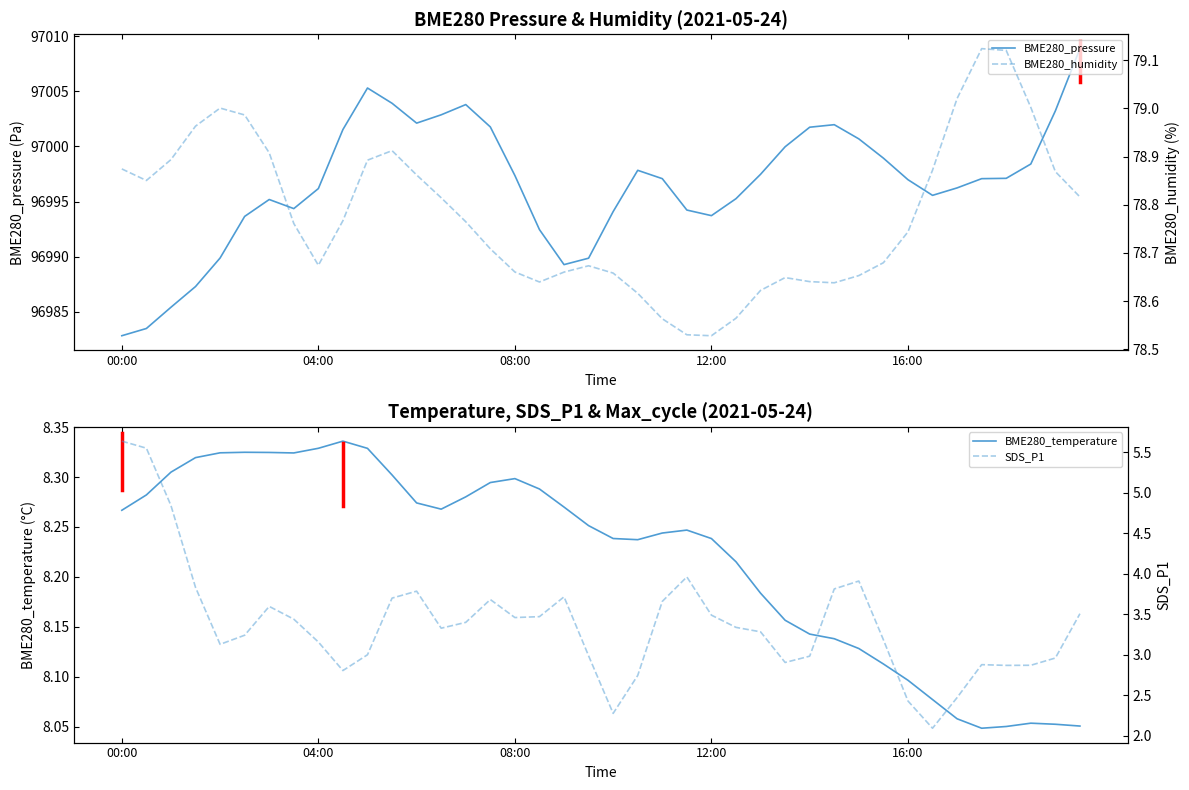

What position from the left is 5?

6